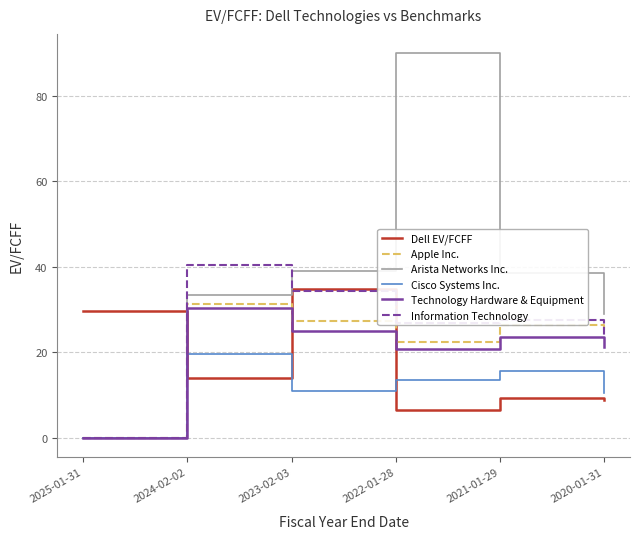

At which label does Information Technology first exceed 27?

2024-02-02